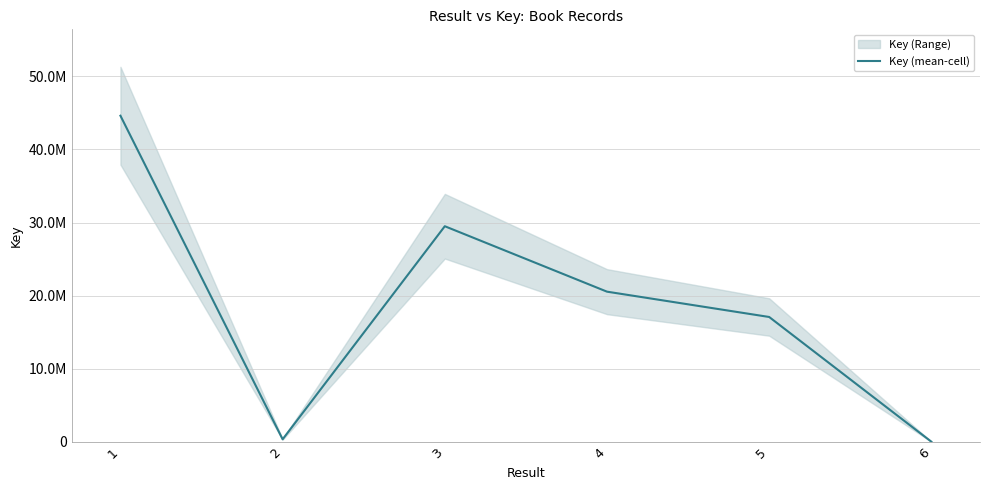

What is the change in value from 2 to 6?

-327843